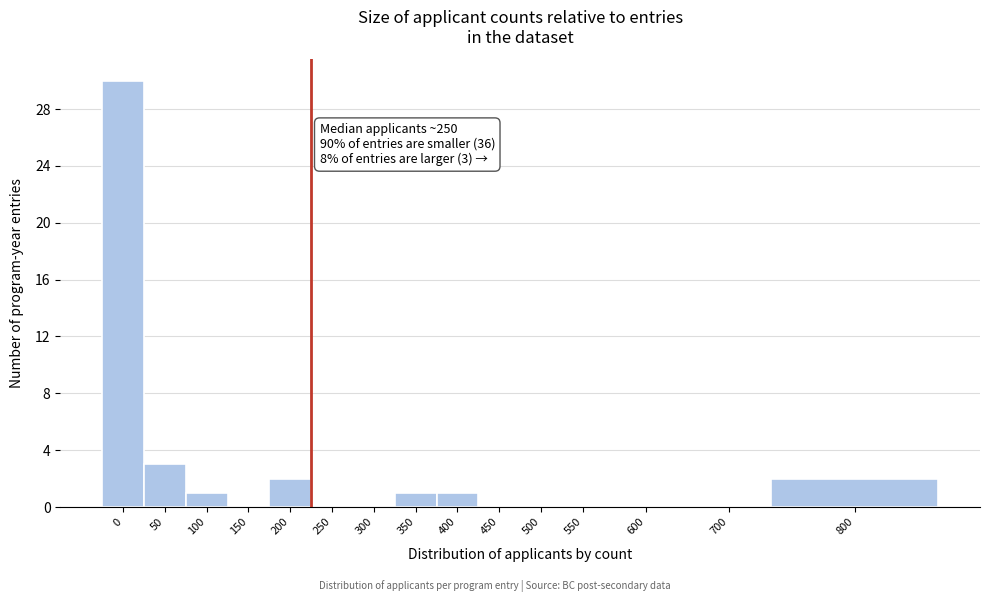

Reading right to left, list all the values displayed in this chart.

800=2	700=0	600=0	550=0	500=0	450=0	400=1	350=1	300=0	250=0	200=2	150=0	100=1	50=3	0=30